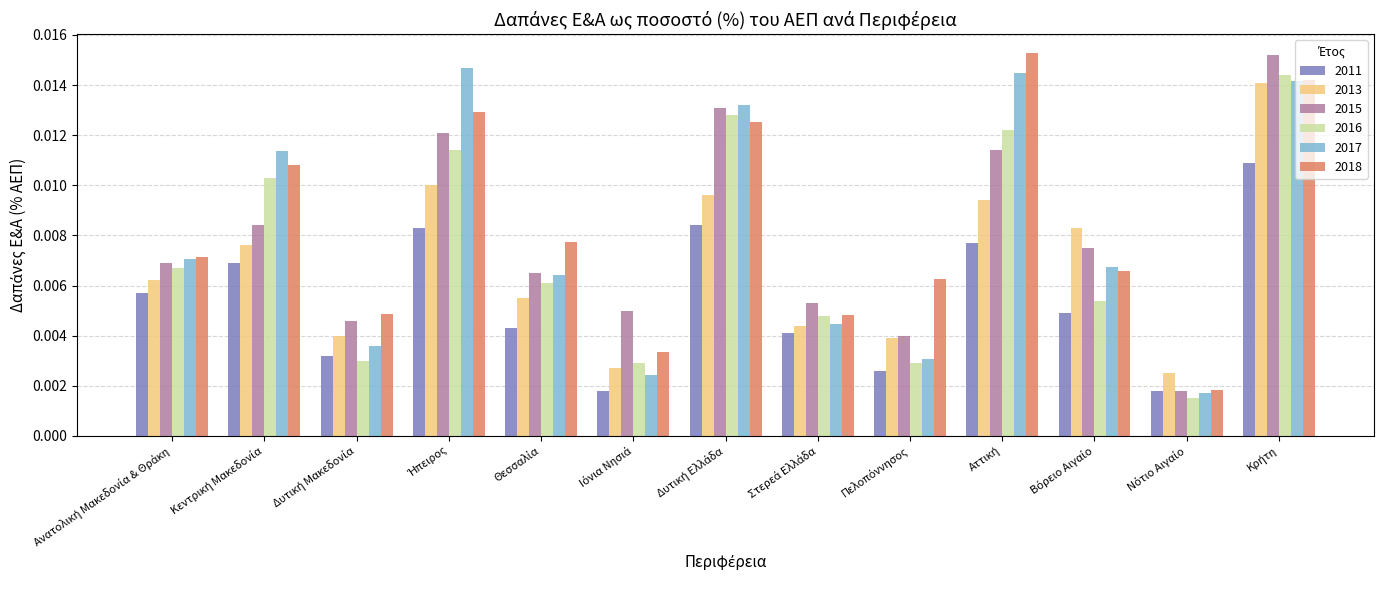

At how many categories does at least one series exceed 0?

13